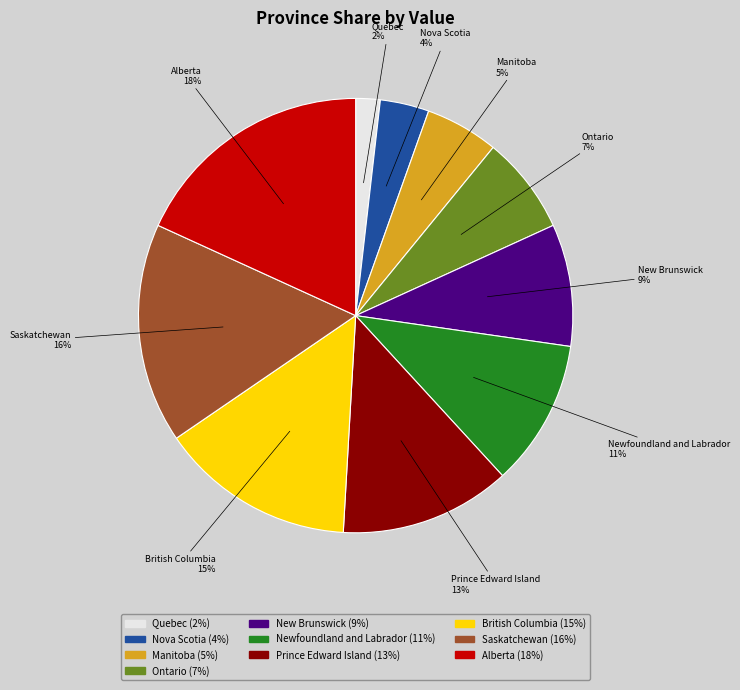

Rank the categories by value from lowest to highest.

Quebec, Nova Scotia, Manitoba, Ontario, New Brunswick, Newfoundland and Labrador, Prince Edward Island, British Columbia, Saskatchewan, Alberta